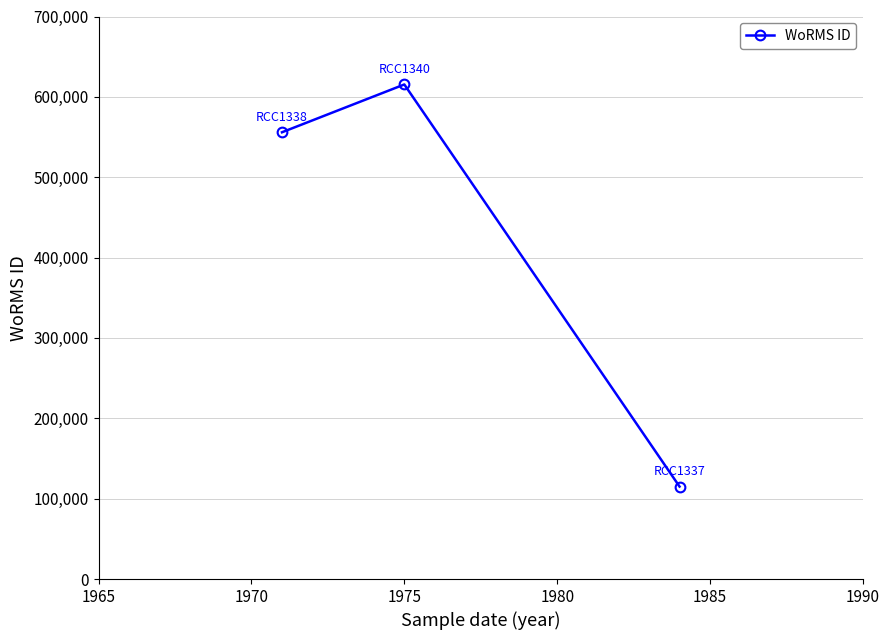

What is the smallest value displayed?

115087